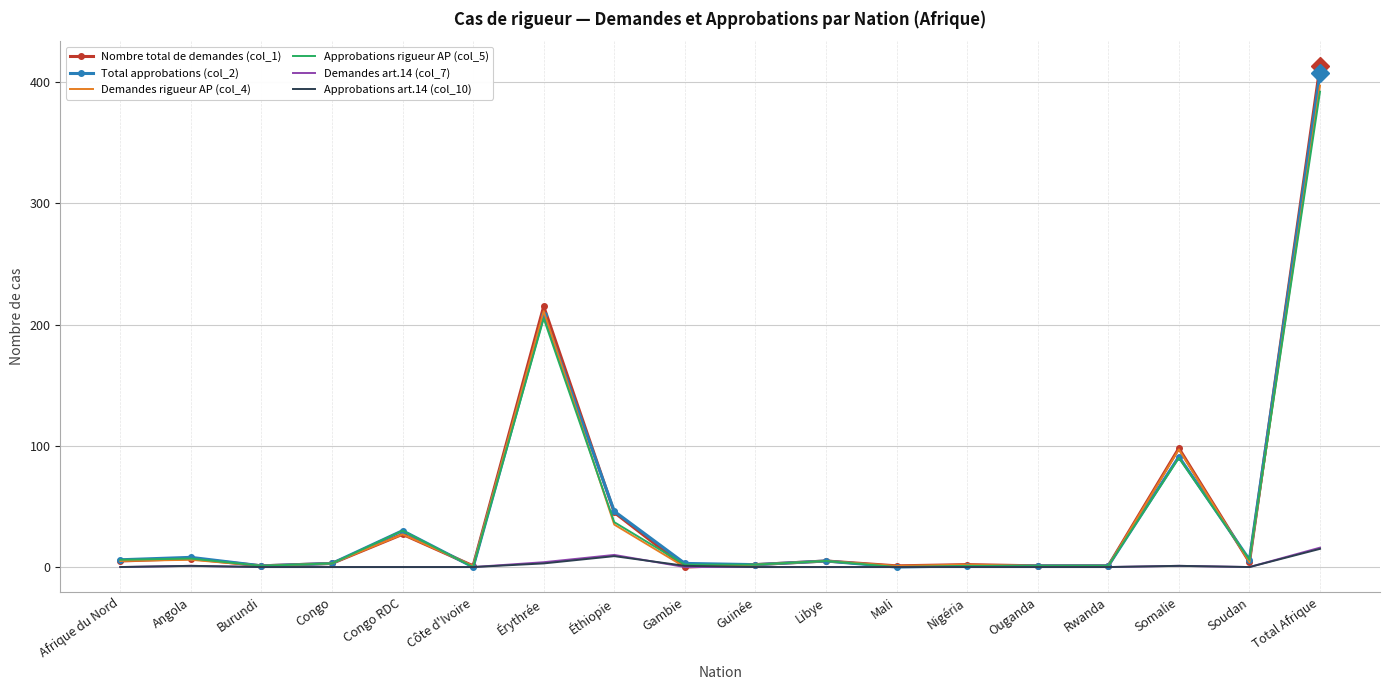

At which category is the sum across all series the highest?

Total Afrique